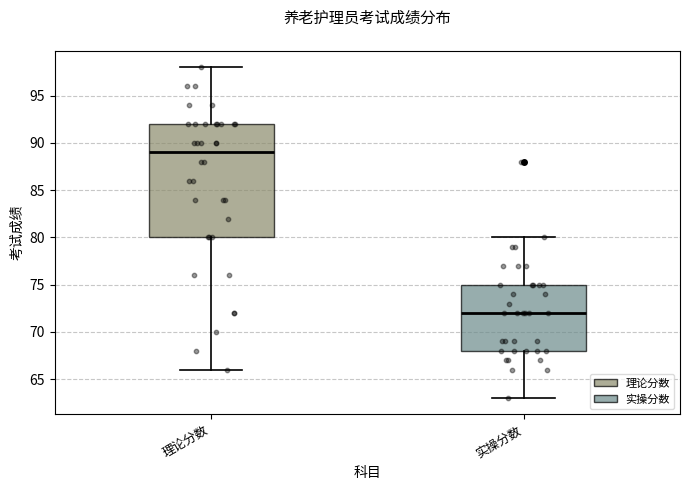

Where does the lower whisker of the box for 实操分数 end on the y-axis? The values are not printed on the chart, so give them approximately, as read against the axis.

63